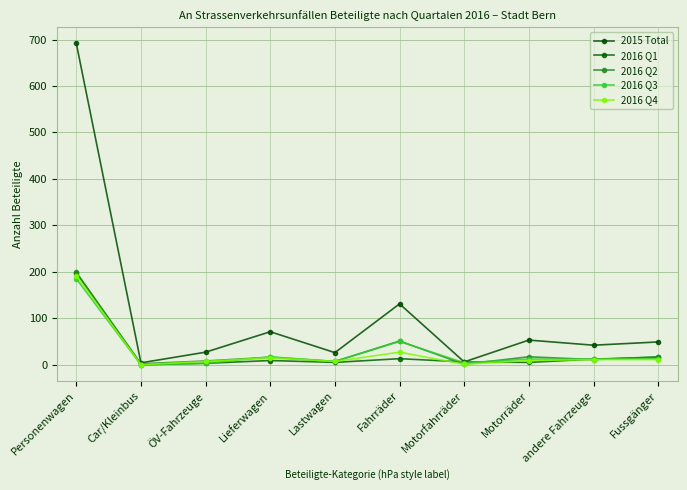

True or false: 2015 Total has more than 1 interior local peaks.

True